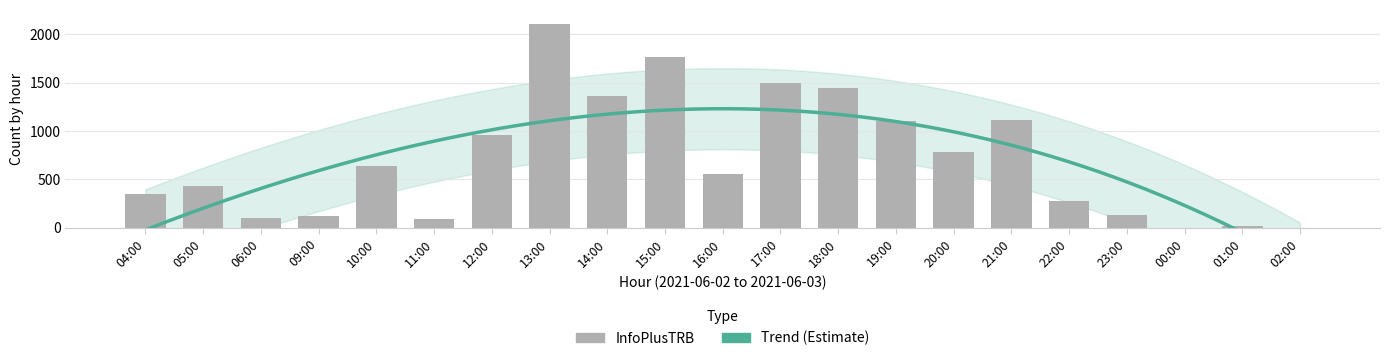

Which has a higher value, 16:00 or 19:00?

19:00